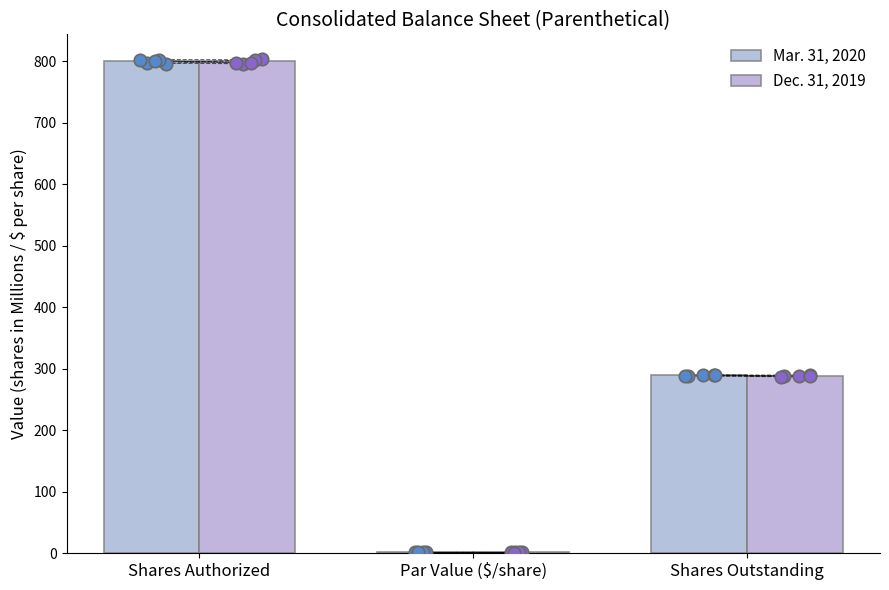

Which series reaches the minimum Y coordinate?

Mar. 31, 2020